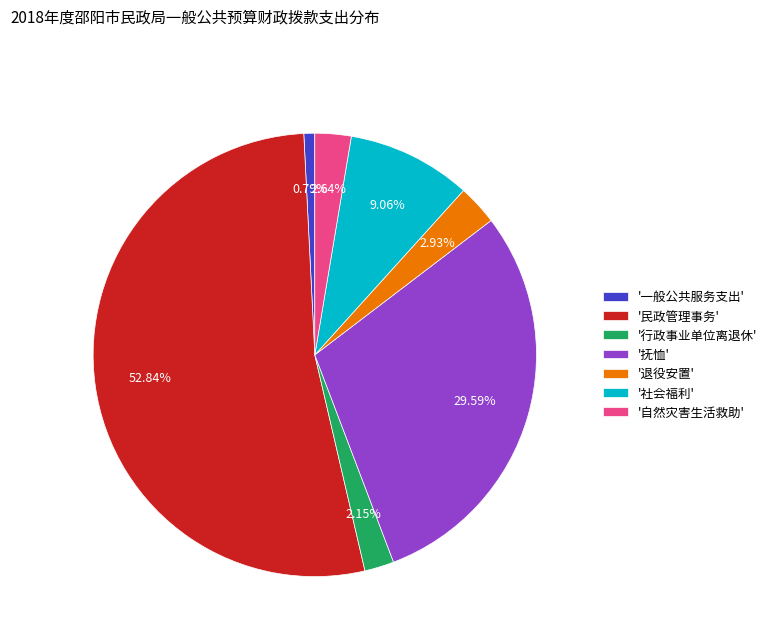

Approximately how many times larger is the value at '社会福利' compared to '一般公共服务支出'?

11.4